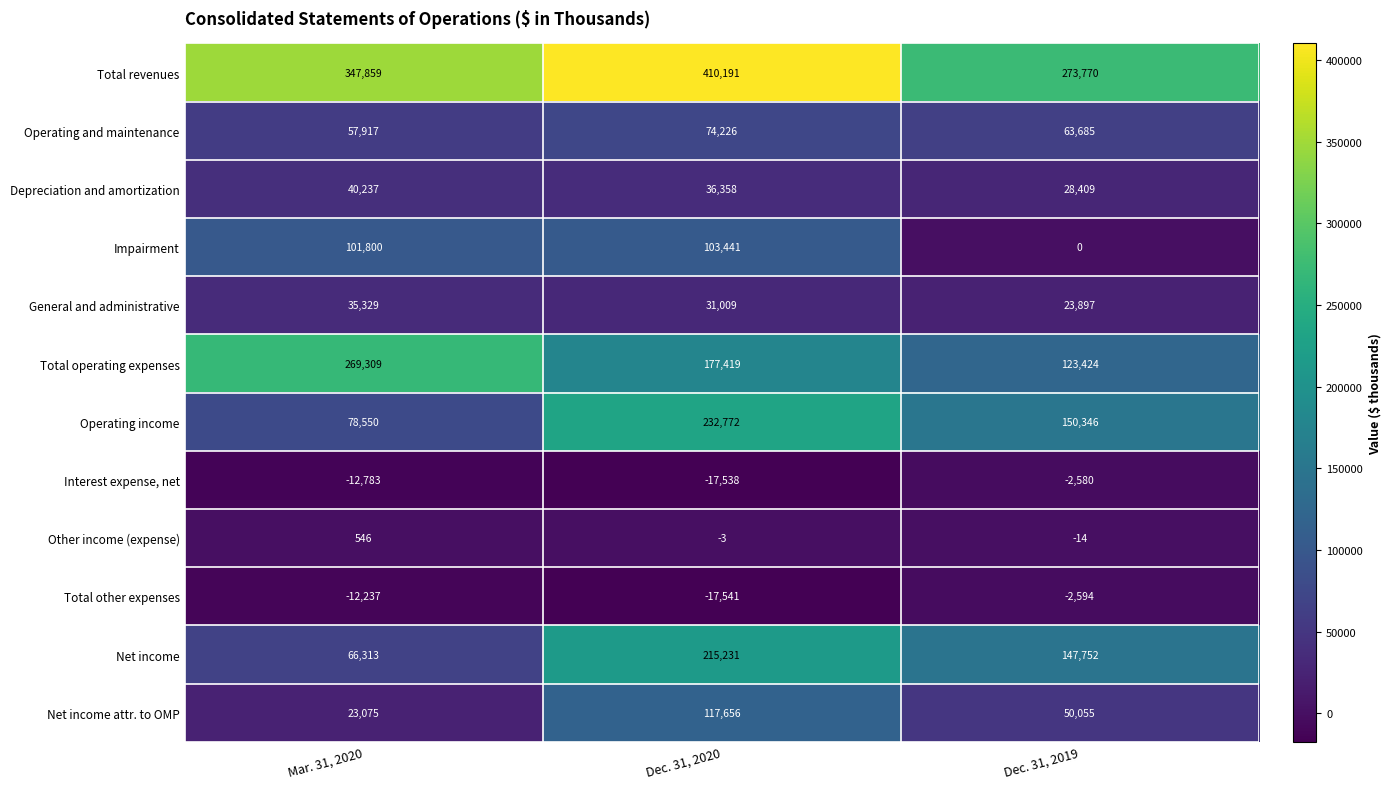

Which series changed the most between Dec. 31, 2020 and Dec. 31, 2019?

Total revenues